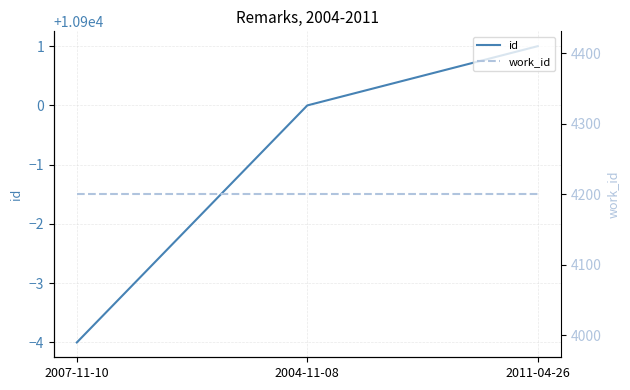

True or false: work_id has a value of 4200 at 2007-11-10.

True